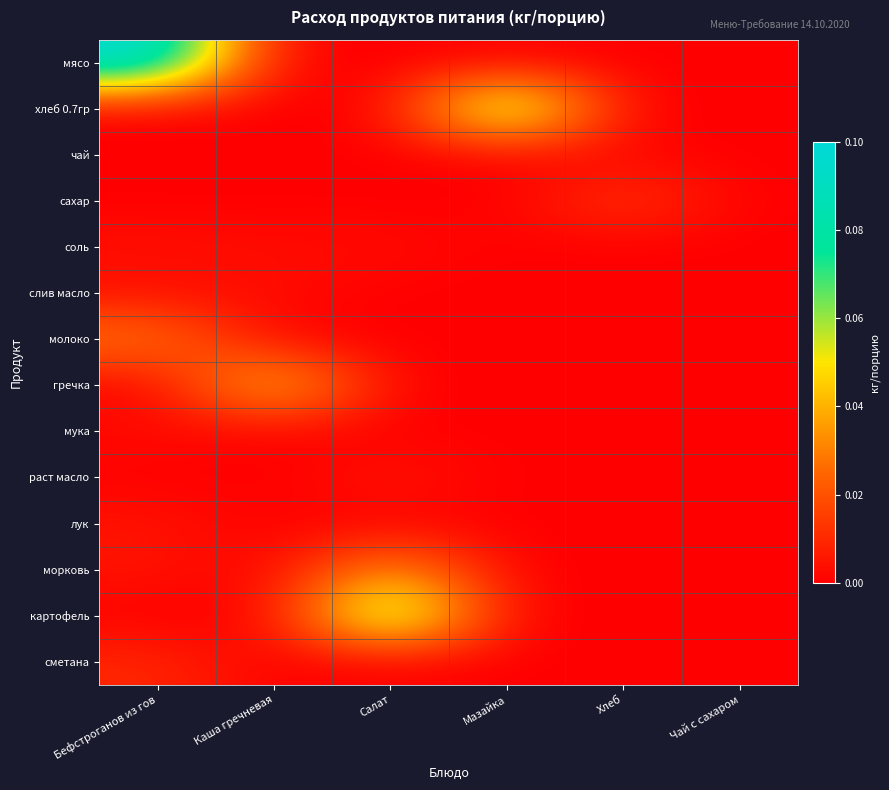

Reading left to right, transcribe all the data shown in this chart.

мясо: Бефстроганов из гов=0.1	Каша гречневая=0.0	Салат=0.0	Мазайка=0.0	Хлеб=0.0	Чай с сахаром=0.0
хлеб 0.7гр: Бефстроганов из гов=0.0	Каша гречневая=0.0	Салат=0.0	Мазайка=0.1	Хлеб=0.0	Чай с сахаром=0.0
чай: Бефстроганов из гов=0.0	Каша гречневая=0.0	Салат=0.0	Мазайка=0.0	Хлеб=0.0	Чай с сахаром=0.0
сахар: Бефстроганов из гов=0.0	Каша гречневая=0.0	Салат=0.0	Мазайка=0.0	Хлеб=0.0	Чай с сахаром=0.0
соль: Бефстроганов из гов=0.0	Каша гречневая=0.0	Салат=0.0	Мазайка=0.0	Хлеб=0.0	Чай с сахаром=0.0
слив масло: Бефстроганов из гов=0.0	Каша гречневая=0.0	Салат=0.0	Мазайка=0.0	Хлеб=0.0	Чай с сахаром=0.0
молоко: Бефстроганов из гов=0.0	Каша гречневая=0.0	Салат=0.0	Мазайка=0.0	Хлеб=0.0	Чай с сахаром=0.0
гречка: Бефстроганов из гов=0.0	Каша гречневая=0.1	Салат=0.0	Мазайка=0.0	Хлеб=0.0	Чай с сахаром=0.0
мука: Бефстроганов из гов=0.0	Каша гречневая=0.0	Салат=0.0	Мазайка=0.0	Хлеб=0.0	Чай с сахаром=0.0
раст масло: Бефстроганов из гов=0.0	Каша гречневая=0.0	Салат=0.0	Мазайка=0.0	Хлеб=0.0	Чай с сахаром=0.0
лук: Бефстроганов из гов=0.0	Каша гречневая=0.0	Салат=0.0	Мазайка=0.0	Хлеб=0.0	Чай с сахаром=0.0
морковь: Бефстроганов из гов=0.0	Каша гречневая=0.0	Салат=0.0	Мазайка=0.0	Хлеб=0.0	Чай с сахаром=0.0
картофель: Бефстроганов из гов=0.0	Каша гречневая=0.0	Салат=0.1	Мазайка=0.0	Хлеб=0.0	Чай с сахаром=0.0
сметана: Бефстроганов из гов=0.0	Каша гречневая=0.0	Салат=0.0	Мазайка=0.0	Хлеб=0.0	Чай с сахаром=0.0